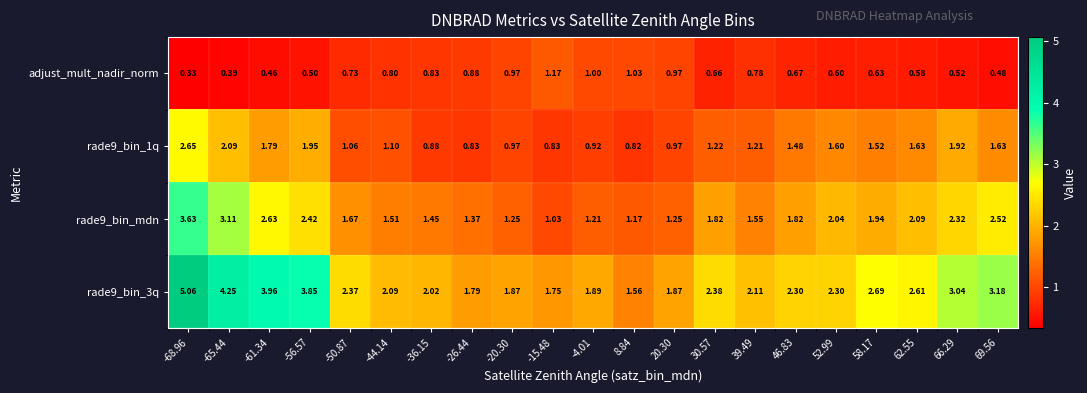

Is the value of rade9_bin_mdn at -4.01 greater than the value of adjust_mult_nadir_norm at -44.14?

Yes